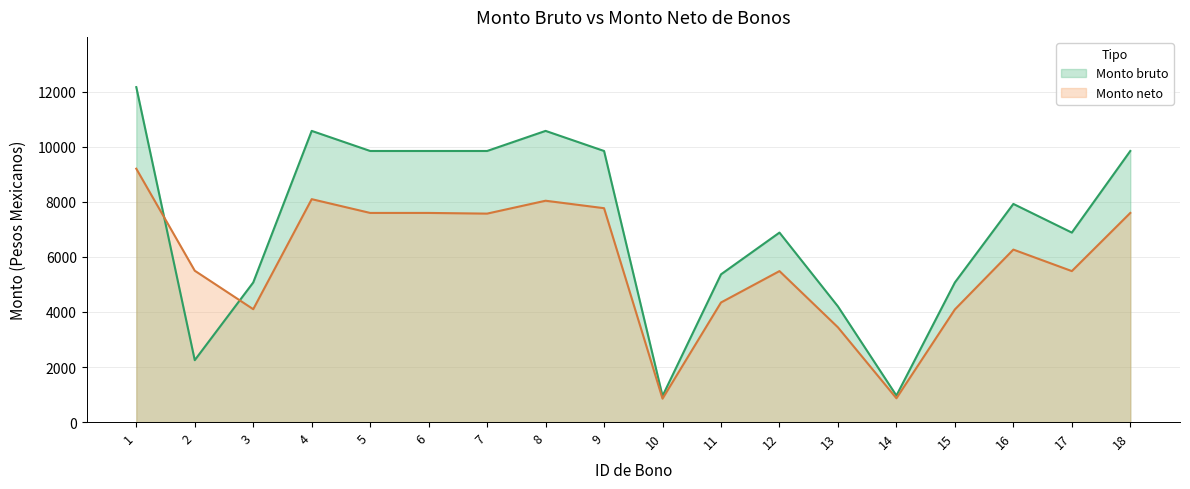

What is the value of the Monto neto point at the 3rd from the left?

4099.7